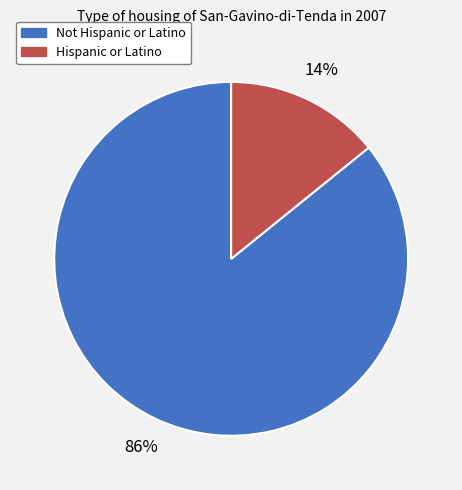

How many slices are in this pie chart?

2